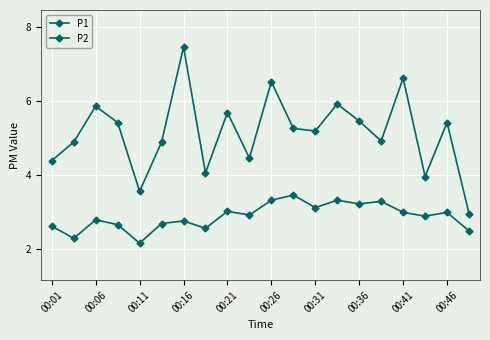

Count the number of categories in the chart.

20